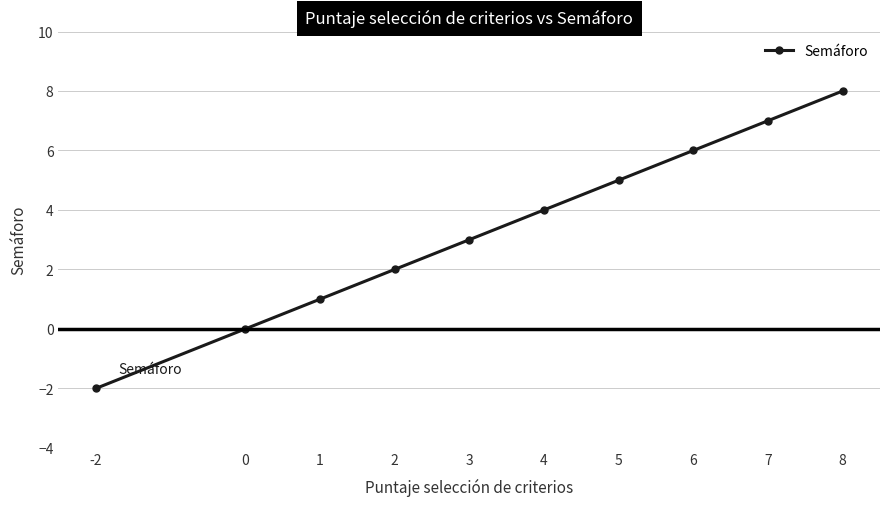

True or false: the data shows 12 at 7.

False